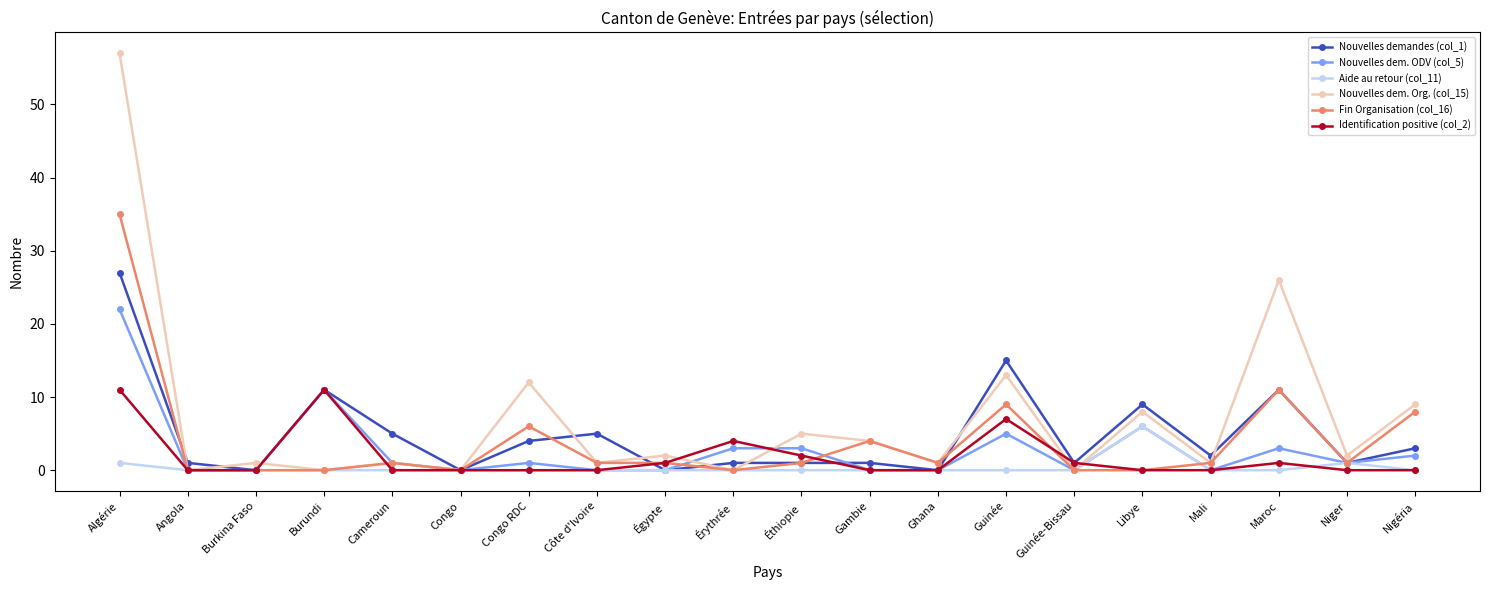

The Fin Organisation (col_16) series shows 0 at Burkina Faso. True or false?

True